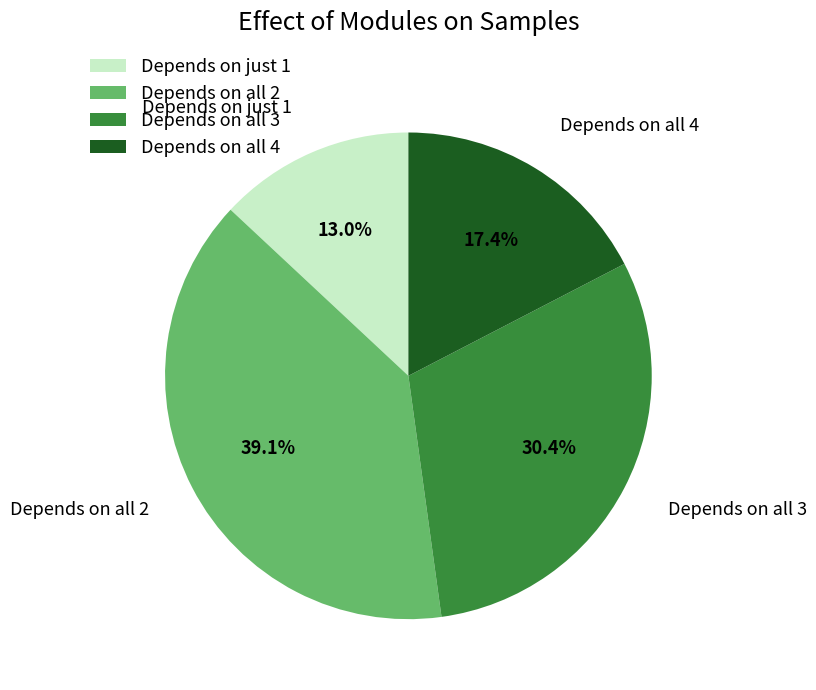

Is the sum of Depends on all 2 and Depends on all 4 greater than half?

Yes